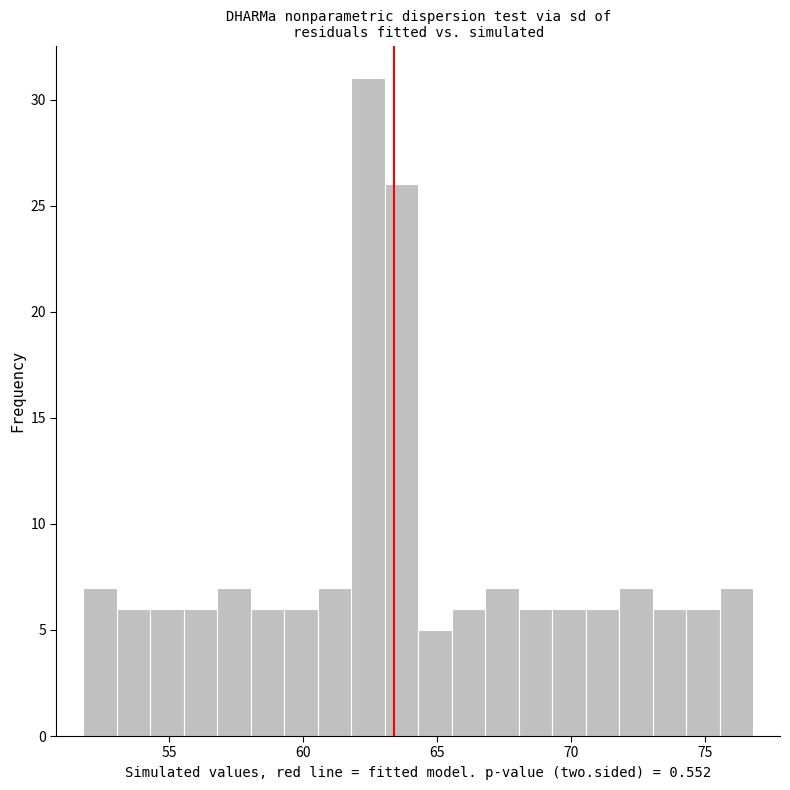

Read against the x-axis, roughly where is the centre of the tallest bar?

62.5